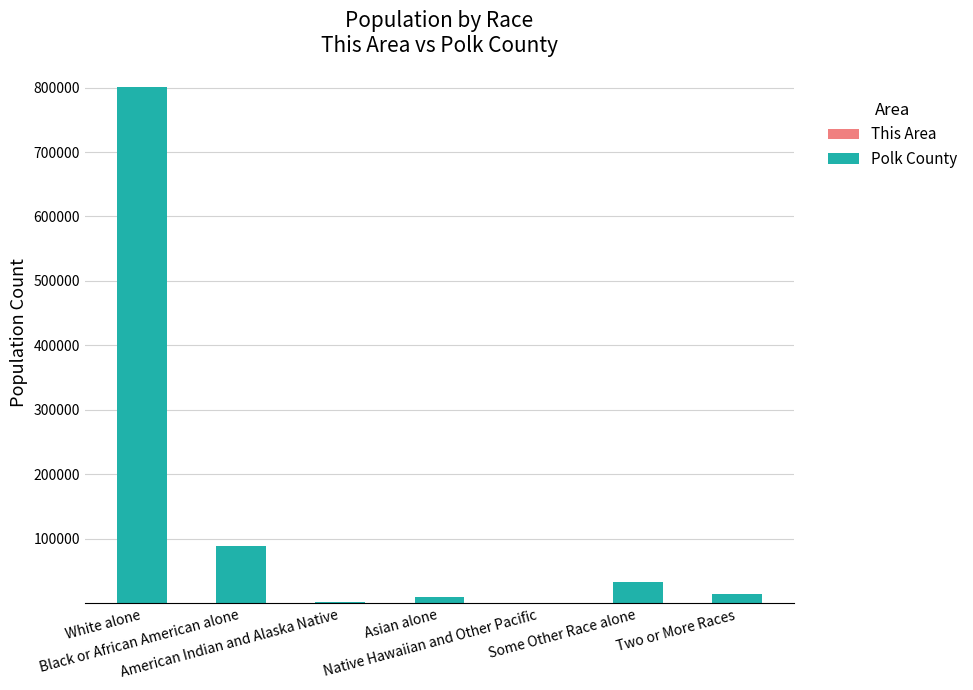

Count the number of categories in the chart.

7